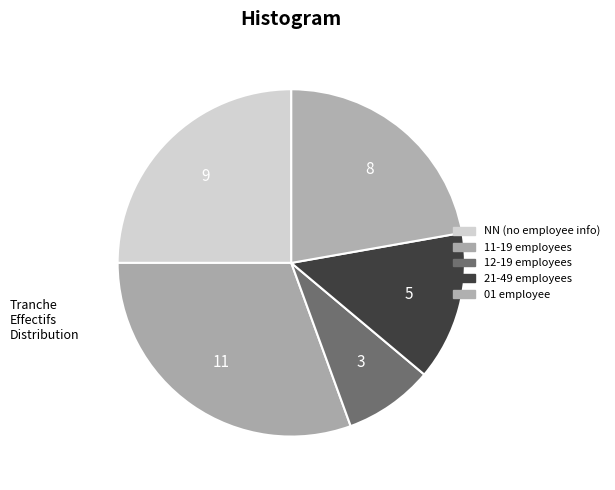

To the nearest percent, what is the difference between the largest and smallest slice percentages?

22%